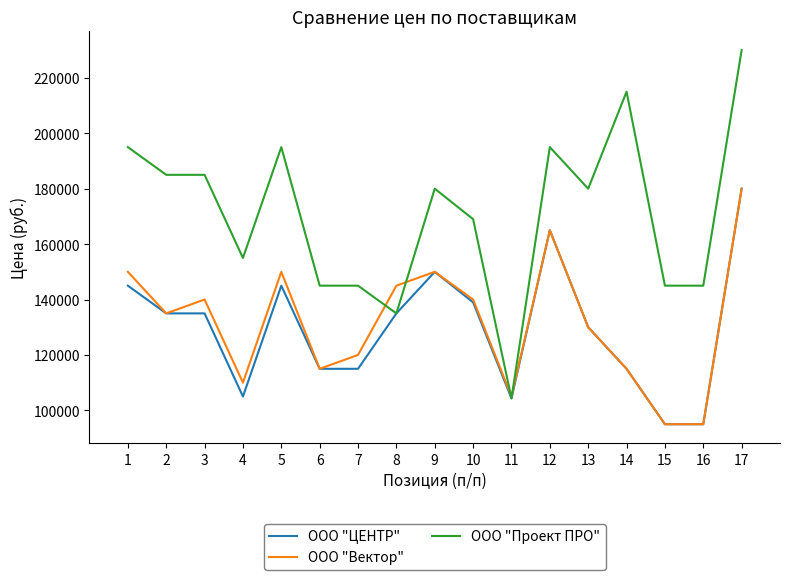

What is the minimum value for ООО "ЦЕНТР"?

95000